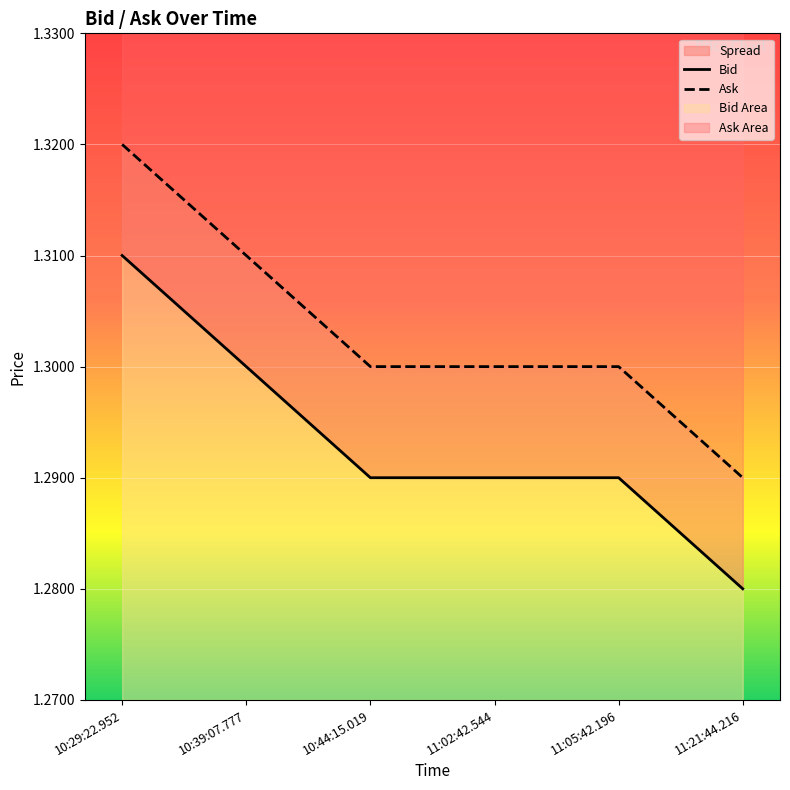

True or false: Bid and Ask intersect in this chart.

False